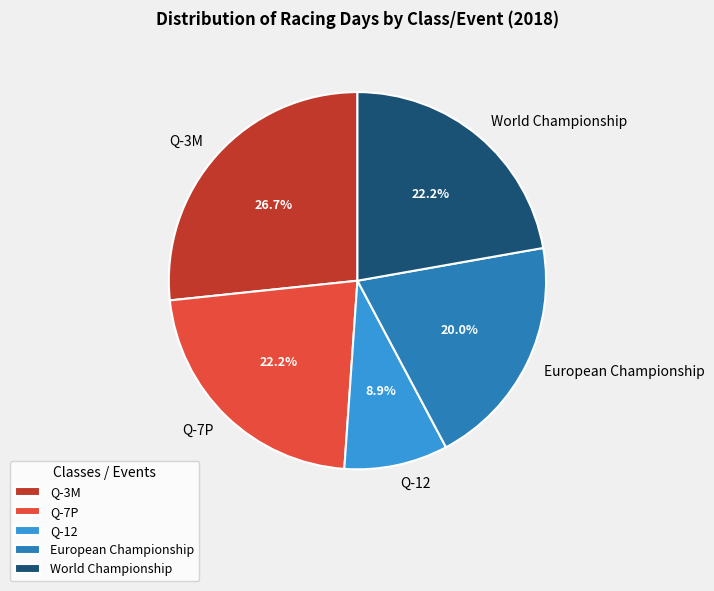

Which category has the biggest portion of the pie?

Q-3M